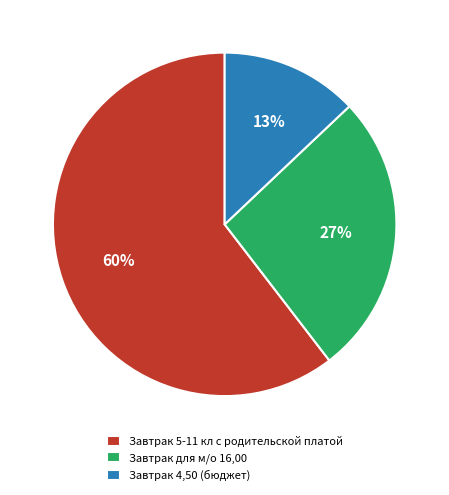

Which slice represents more than half of the pie?

Завтрак 5-11 кл с родительской платой